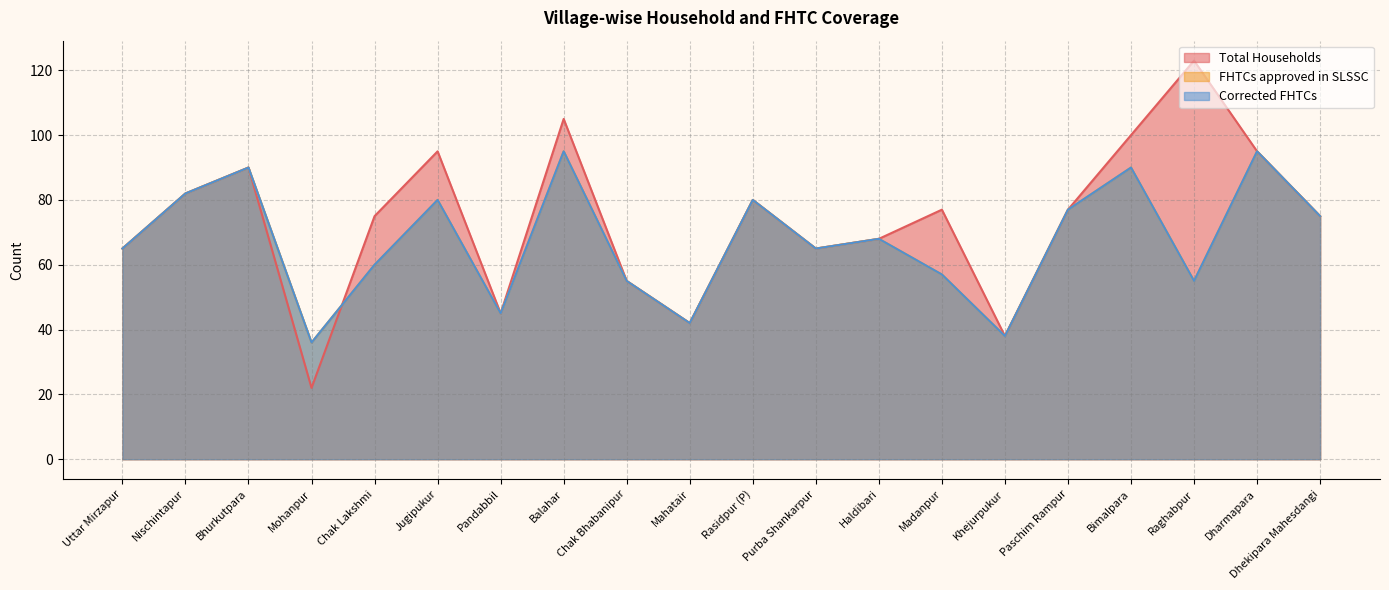

What is the maximum value shown in the chart?

123